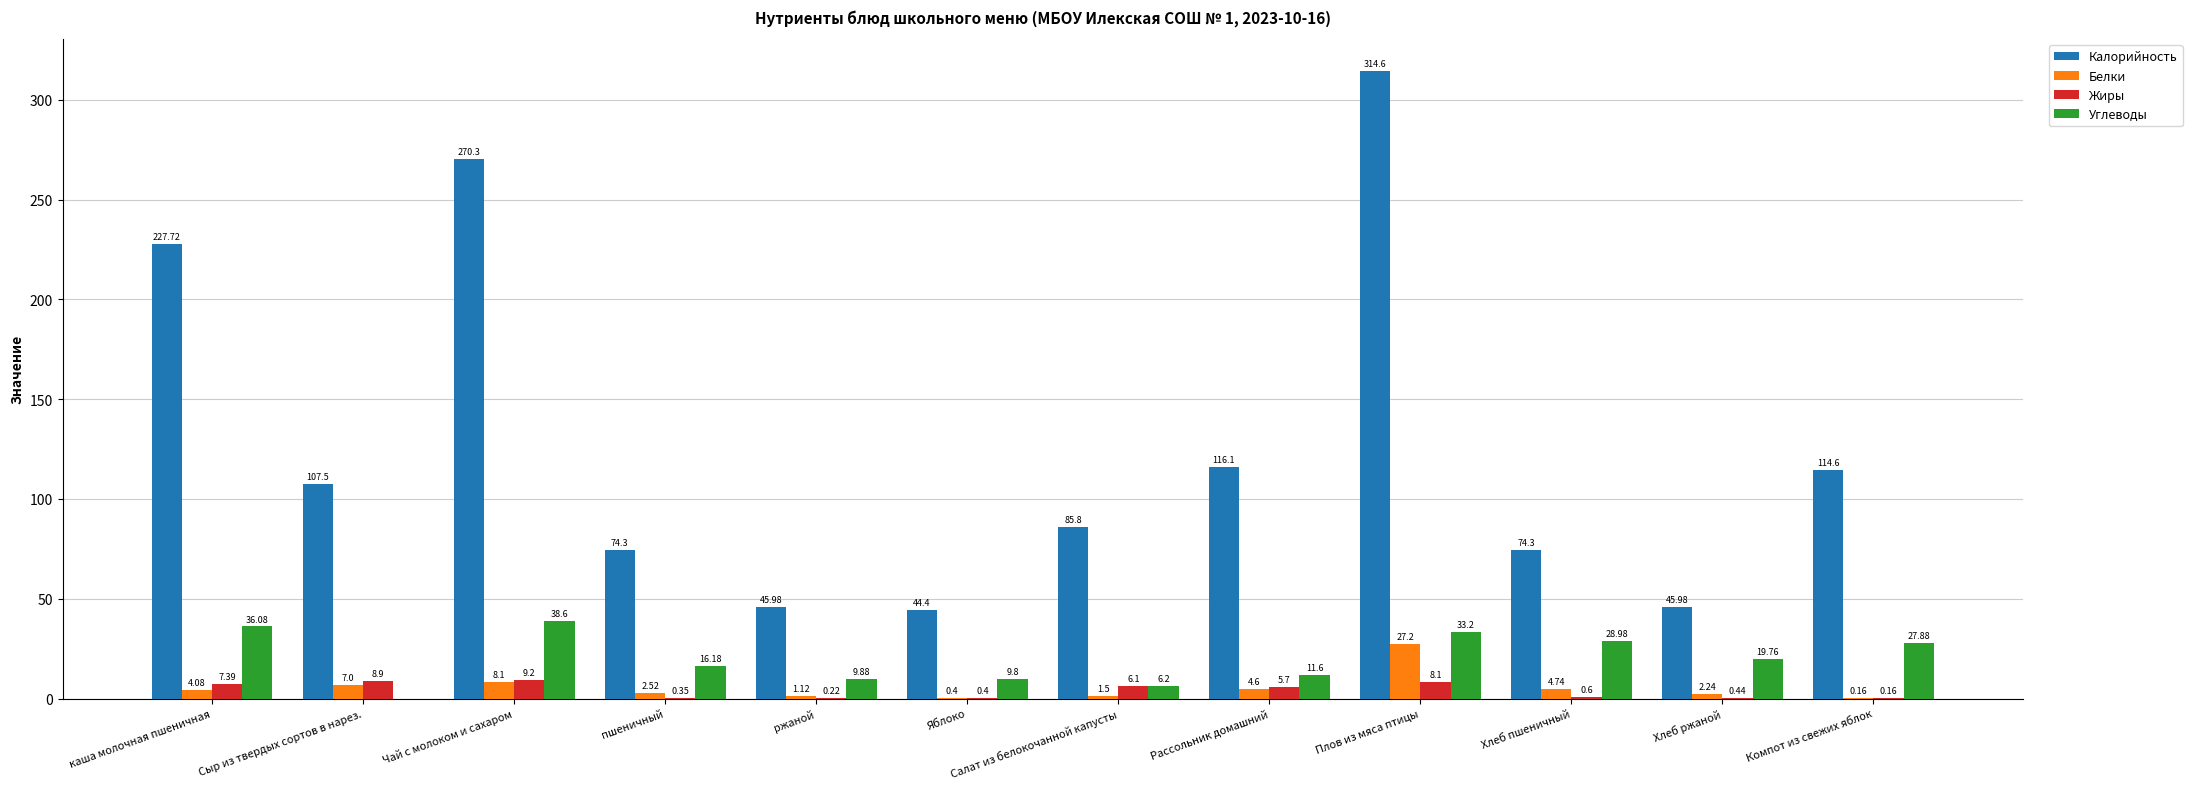

Is it true that Калорийность equals 78.6 at Компот из свежих яблок?

False